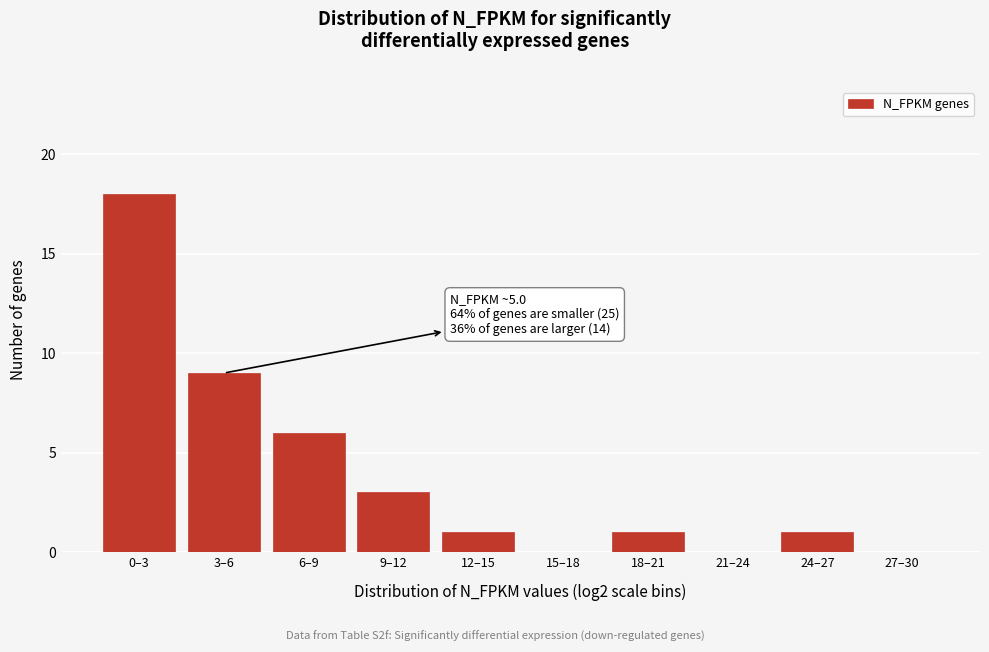

Reading left to right, list all the values displayed in this chart.

0–3=18	3–6=9	6–9=6	9–12=3	12–15=1	15–18=0	18–21=1	21–24=0	24–27=1	27–30=0